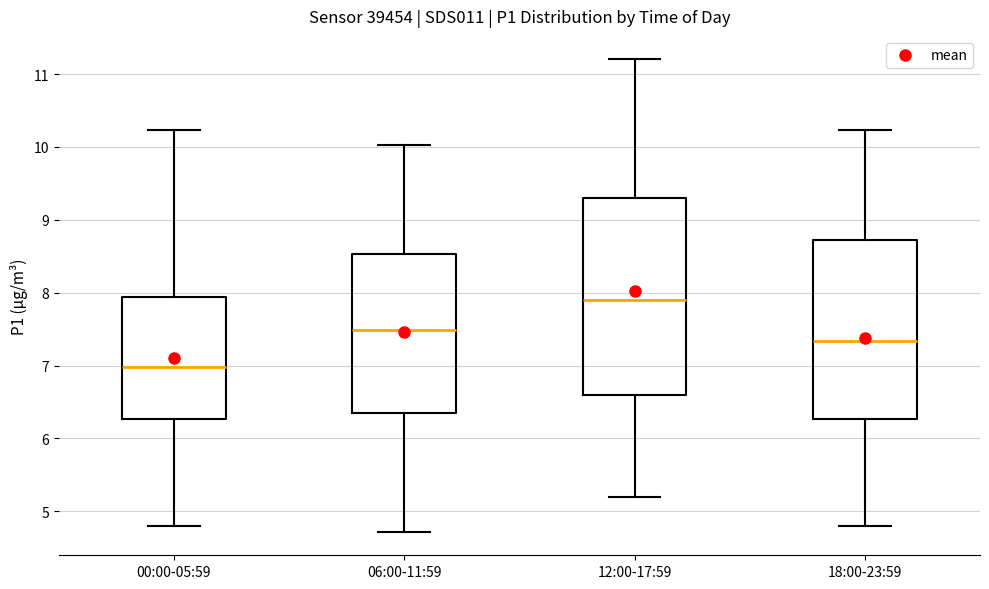

Which box has the lowest median line?

00:00-05:59